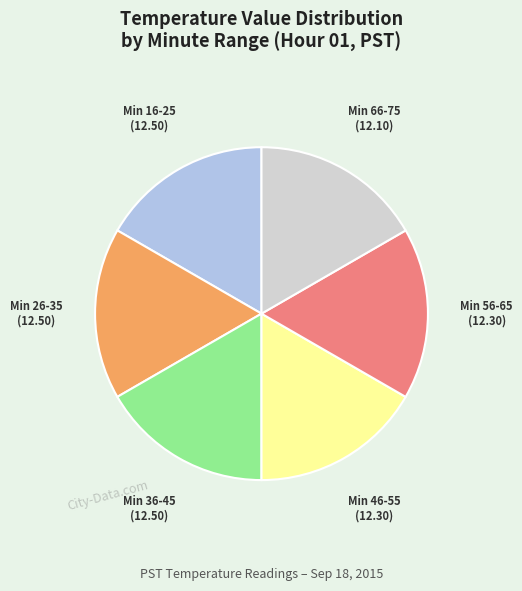

Is it true that Min 36-45 (12.50) is 17% of the pie?

True